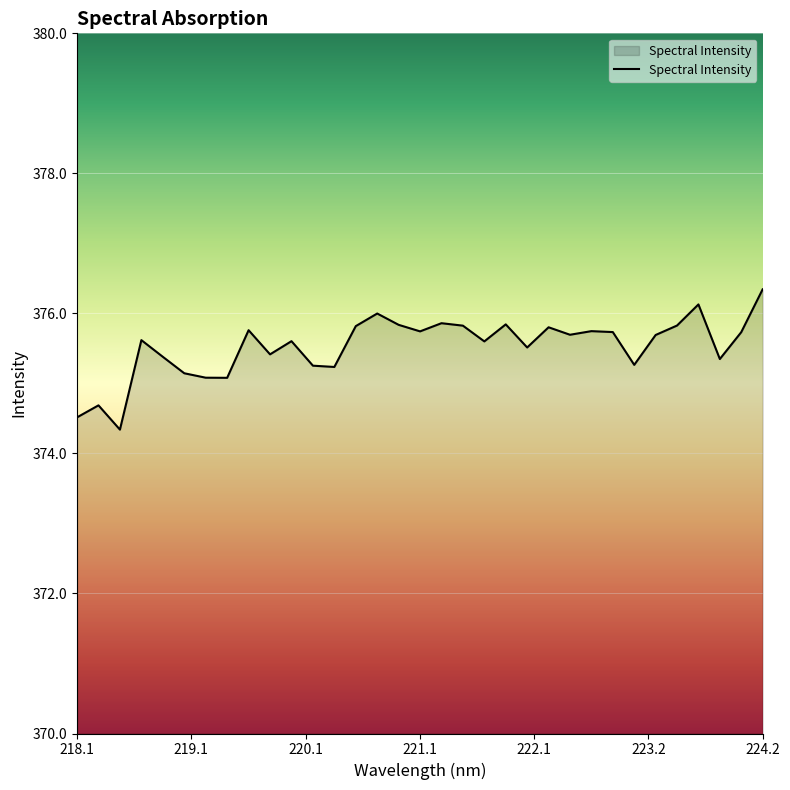

What is the minimum value shown in the chart?

374.3